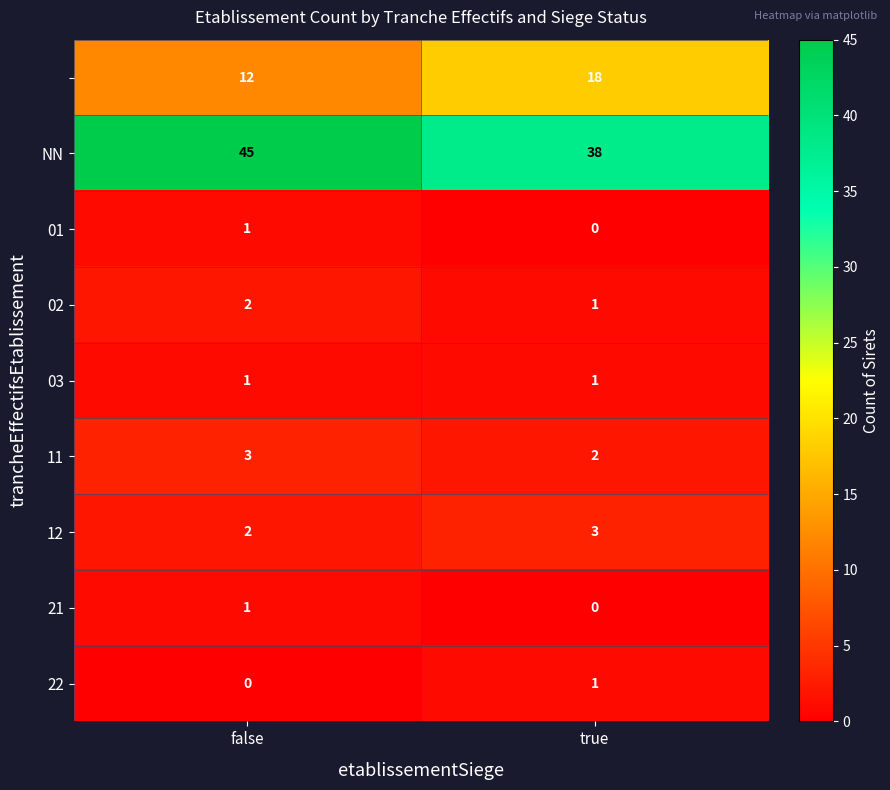

What is the spread (max minus min) of values at false?

45